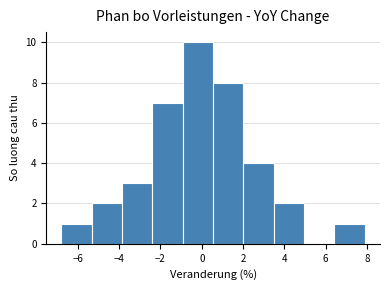

What is the height of the bar covering -5.4 to -3.8 on the x-axis? Neither the bar edges nor the heights are printed on the chart, so give them approximately, as read against the axes.

2